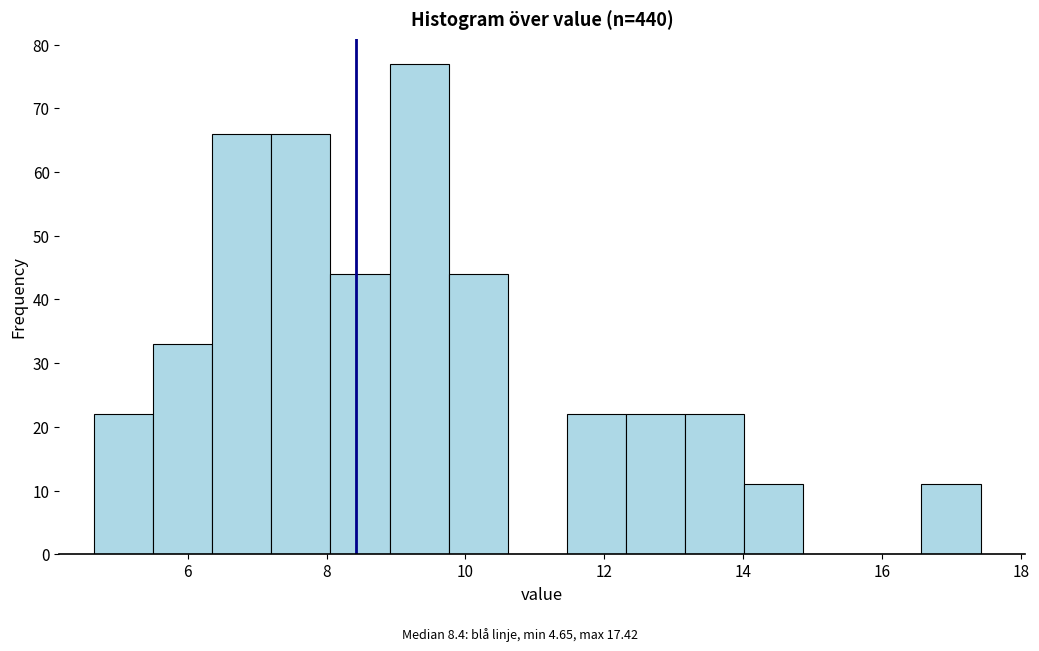

Reading left to right, transcribe this chart: for each bar, give the range it covers on the x-axis and its height. Neither the bar edges nor the heights are printed on the chart, so give them approximately, as read against the axes.

4.6 to 5.6: 22
5.6 to 6.4: 33
6.4 to 7.2: 66
7.2 to 8.0: 66
8.0 to 9.0: 44
9.0 to 9.8: 77
9.8 to 10.6: 44
10.6 to 11.4: 0
11.4 to 12.4: 22
12.4 to 13.2: 22
13.2 to 14.0: 22
14.0 to 14.8: 11
14.8 to 15.8: 0
15.8 to 16.6: 0
16.6 to 17.4: 11